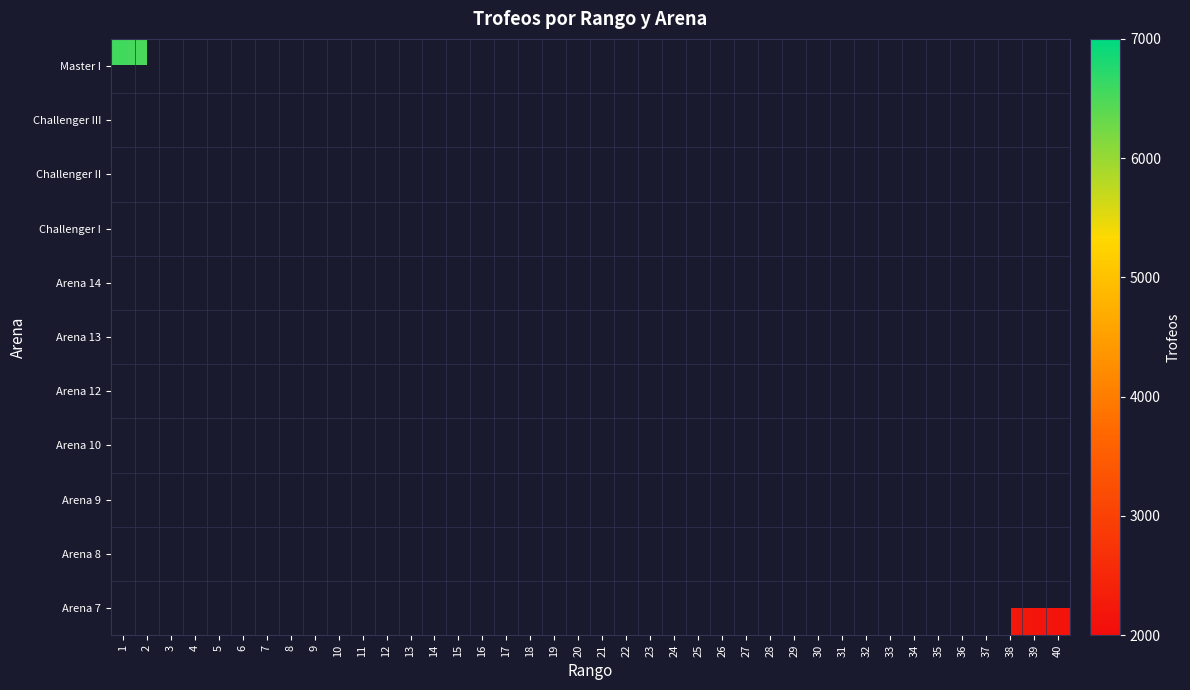

At how many categories does at least one series exceed 6226?

5